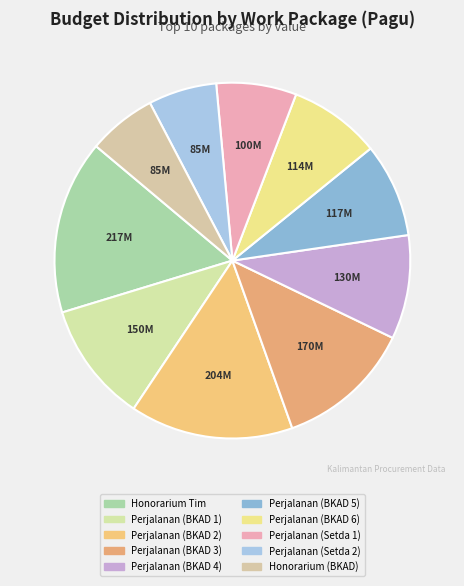

Is there any slice that represents more than half of the pie?

No